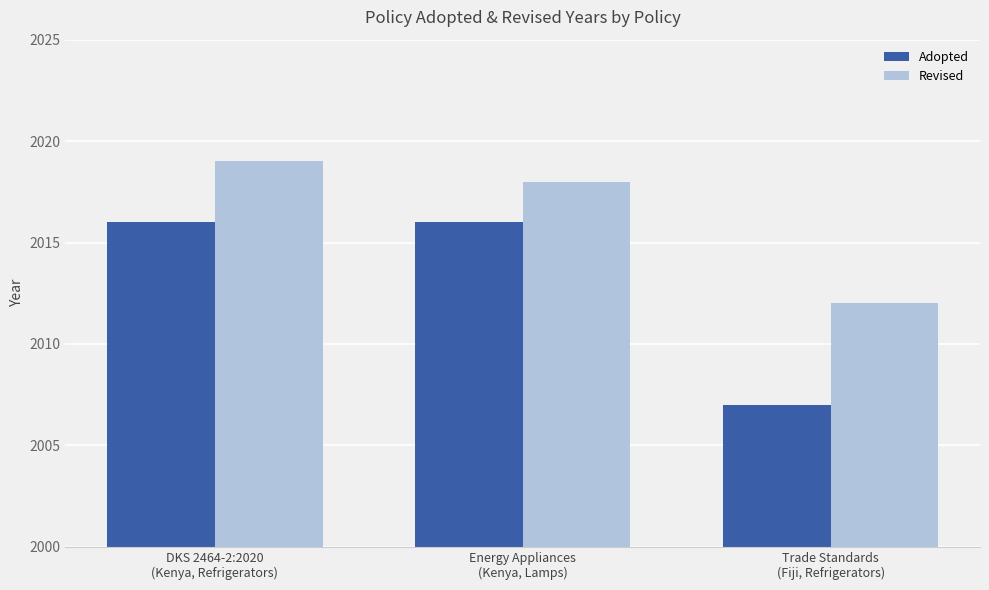

Which series has the widest spread of values?

Adopted